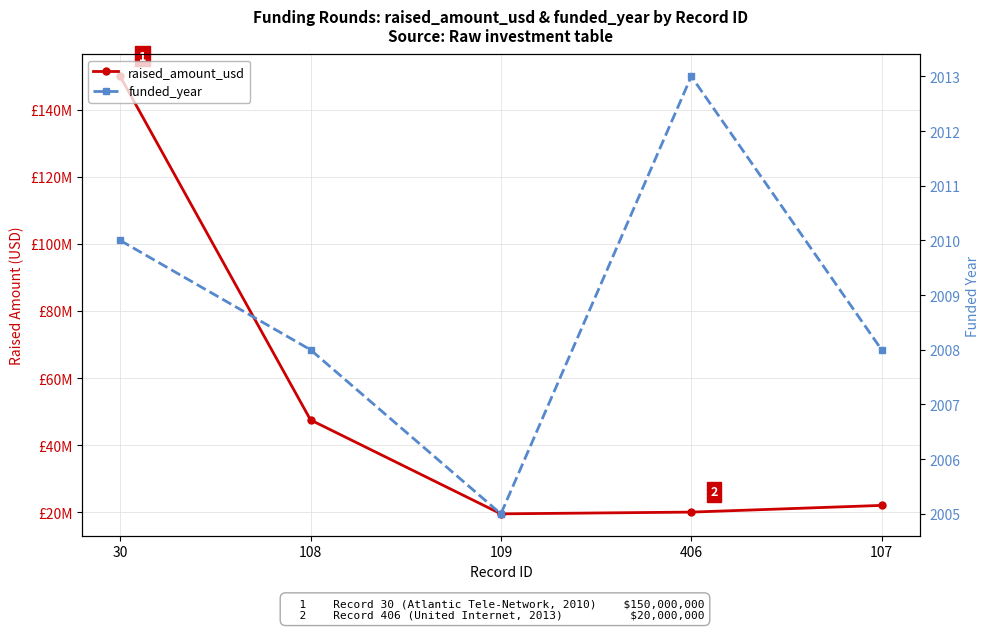

True or false: funded_year and raised_amount_usd intersect in this chart.

False